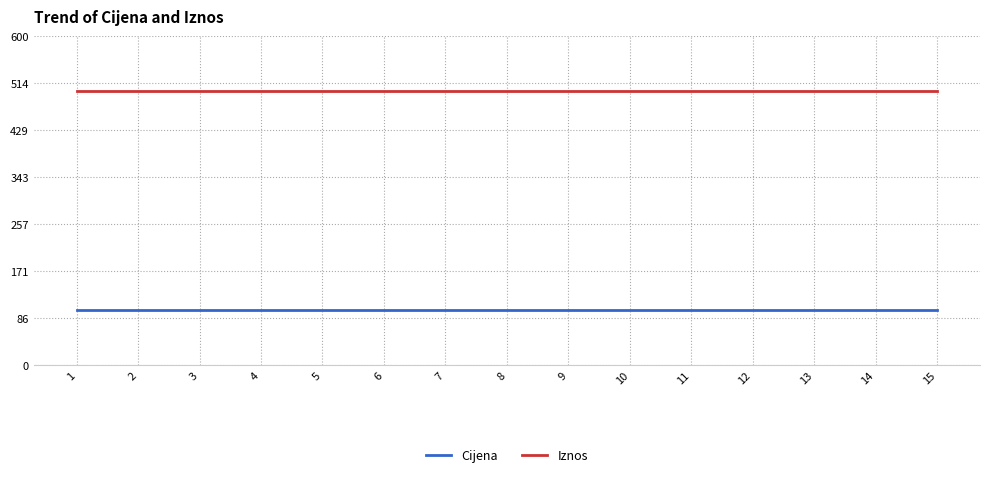

What is the spread (max minus min) of values at 15?

400